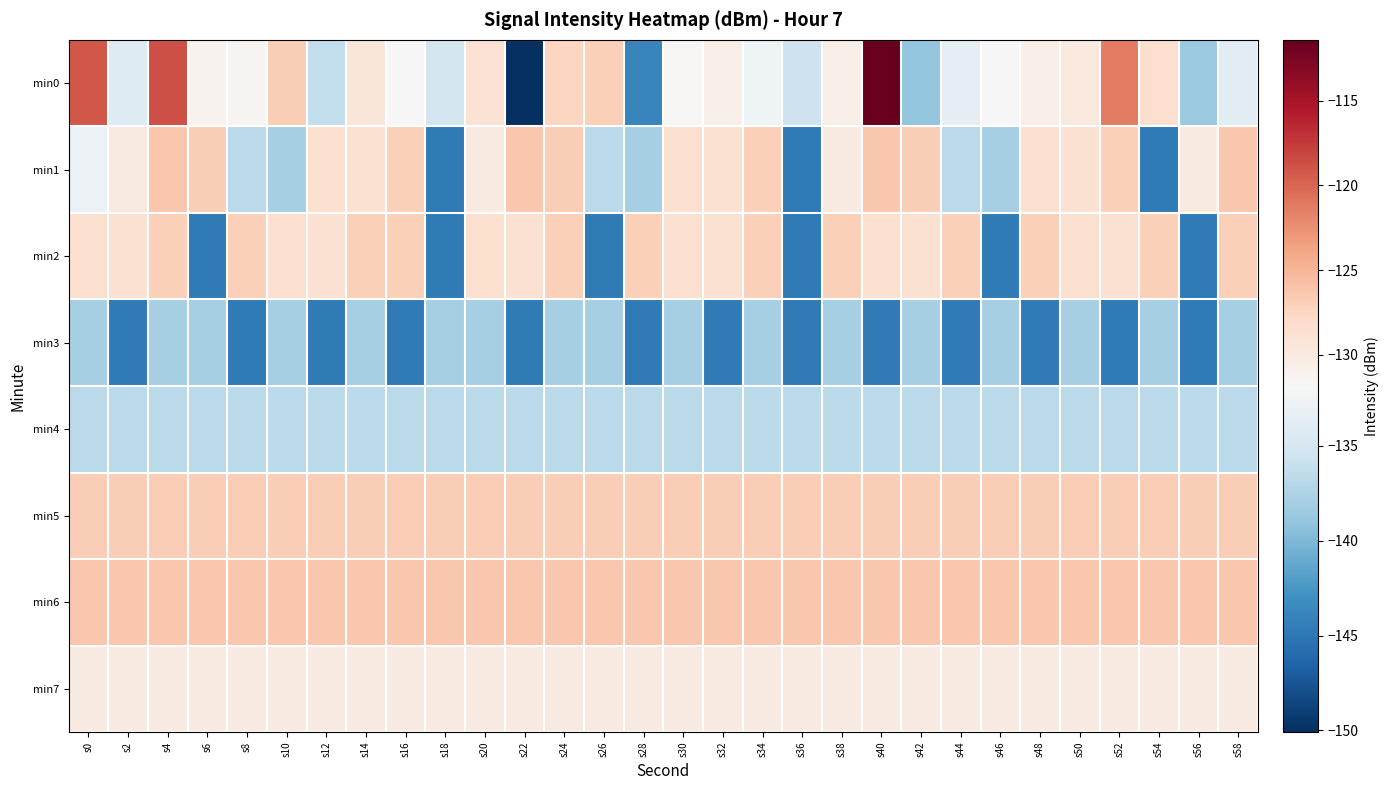

Reading right to left, list all the values displayed in this chart.

min0: s58=-133.8	s56=-138.7	s54=-128.5	s52=-121.3	s50=-129.8	s48=-130.4	s46=-131.7	s44=-133.5	s42=-139.0	s40=-111.4	s38=-130.6	s36=-135.7	s34=-132.7	s32=-130.6	s30=-131.6	s28=-143.9	s26=-127.0	s24=-127.5	s22=-150.1	s20=-128.9	s18=-135.1	s16=-131.9	s14=-129.4	s12=-136.4	s10=-126.8	s8=-131.3	s6=-131.1	s4=-118.7	s2=-134.2	s0=-119.1
min1: s58=-126.3	s56=-130.1	s54=-144.7	s52=-127.0	s50=-128.7	s48=-128.6	s46=-137.9	s44=-136.8	s42=-126.8	s40=-126.3	s38=-130.1	s36=-144.7	s34=-127.0	s32=-128.7	s30=-128.6	s28=-137.9	s26=-136.8	s24=-126.8	s22=-126.3	s20=-130.1	s18=-144.7	s16=-127.0	s14=-128.7	s12=-128.6	s10=-137.9	s8=-136.8	s6=-126.8	s4=-126.3	s2=-130.1	s0=-132.9
min2: s58=-127.0	s56=-144.7	s54=-127.0	s52=-128.7	s50=-128.6	s48=-127.0	s46=-144.7	s44=-127.0	s42=-128.7	s40=-128.6	s38=-127.0	s36=-144.7	s34=-127.0	s32=-128.7	s30=-128.6	s28=-127.0	s26=-144.7	s24=-127.0	s22=-128.7	s20=-128.6	s18=-144.7	s16=-127.0	s14=-127.0	s12=-128.7	s10=-128.6	s8=-127.0	s6=-144.7	s4=-127.0	s2=-128.7	s0=-128.6
min3: s58=-137.9	s56=-144.7	s54=-137.9	s52=-144.7	s50=-137.9	s48=-144.7	s46=-137.9	s44=-144.7	s42=-137.9	s40=-144.7	s38=-137.9	s36=-144.7	s34=-137.9	s32=-144.7	s30=-137.9	s28=-144.7	s26=-137.9	s24=-137.9	s22=-144.7	s20=-137.9	s18=-137.9	s16=-144.7	s14=-137.9	s12=-144.7	s10=-137.9	s8=-144.7	s6=-137.9	s4=-137.9	s2=-144.7	s0=-137.9
min4: s58=-136.8	s56=-136.8	s54=-136.8	s52=-136.8	s50=-136.8	s48=-136.8	s46=-136.8	s44=-136.8	s42=-136.8	s40=-136.8	s38=-136.8	s36=-136.8	s34=-136.8	s32=-136.8	s30=-136.8	s28=-136.8	s26=-136.8	s24=-136.8	s22=-136.8	s20=-136.8	s18=-136.8	s16=-136.8	s14=-136.8	s12=-136.8	s10=-136.8	s8=-136.8	s6=-136.8	s4=-136.8	s2=-136.8	s0=-136.8
min5: s58=-126.8	s56=-126.8	s54=-126.8	s52=-126.8	s50=-126.8	s48=-126.8	s46=-126.8	s44=-126.8	s42=-126.8	s40=-126.8	s38=-126.8	s36=-126.8	s34=-126.8	s32=-126.8	s30=-126.8	s28=-126.8	s26=-126.8	s24=-126.8	s22=-126.8	s20=-126.8	s18=-126.8	s16=-126.8	s14=-126.8	s12=-126.8	s10=-126.8	s8=-126.8	s6=-126.8	s4=-126.8	s2=-126.8	s0=-126.8
min6: s58=-126.3	s56=-126.3	s54=-126.3	s52=-126.3	s50=-126.3	s48=-126.3	s46=-126.3	s44=-126.3	s42=-126.3	s40=-126.3	s38=-126.3	s36=-126.3	s34=-126.3	s32=-126.3	s30=-126.3	s28=-126.3	s26=-126.3	s24=-126.3	s22=-126.3	s20=-126.3	s18=-126.3	s16=-126.3	s14=-126.3	s12=-126.3	s10=-126.3	s8=-126.3	s6=-126.3	s4=-126.3	s2=-126.3	s0=-126.3
min7: s58=-130.1	s56=-130.1	s54=-130.1	s52=-130.1	s50=-130.1	s48=-130.1	s46=-130.1	s44=-130.1	s42=-130.1	s40=-130.1	s38=-130.1	s36=-130.1	s34=-130.1	s32=-130.1	s30=-130.1	s28=-130.1	s26=-130.1	s24=-130.1	s22=-130.1	s20=-130.1	s18=-130.1	s16=-130.1	s14=-130.1	s12=-130.1	s10=-130.1	s8=-130.1	s6=-130.1	s4=-130.1	s2=-130.1	s0=-130.1